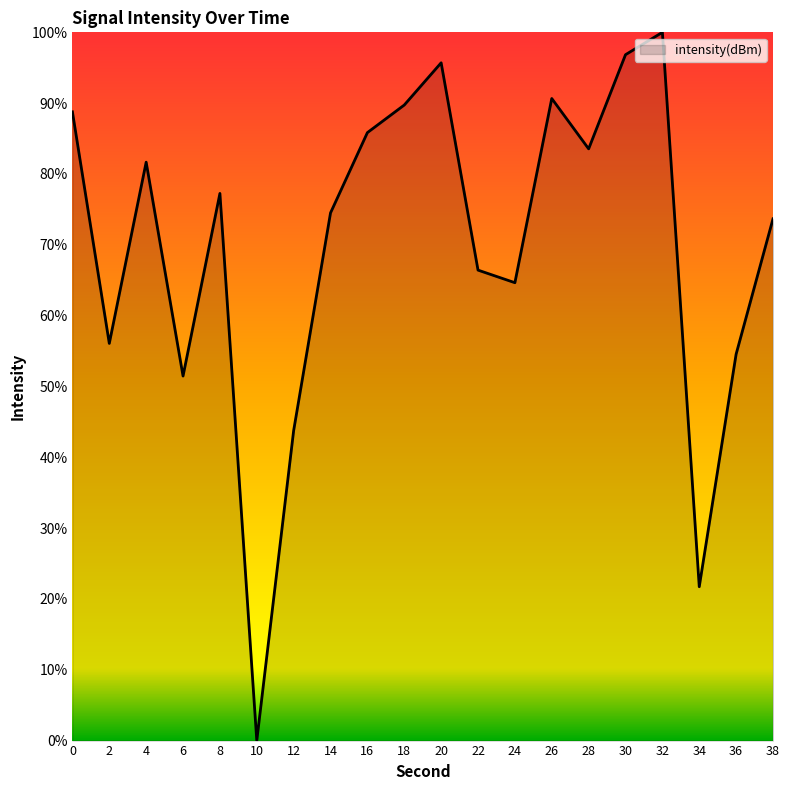

True or false: there are more than 2 points higher than both neighbors.

True